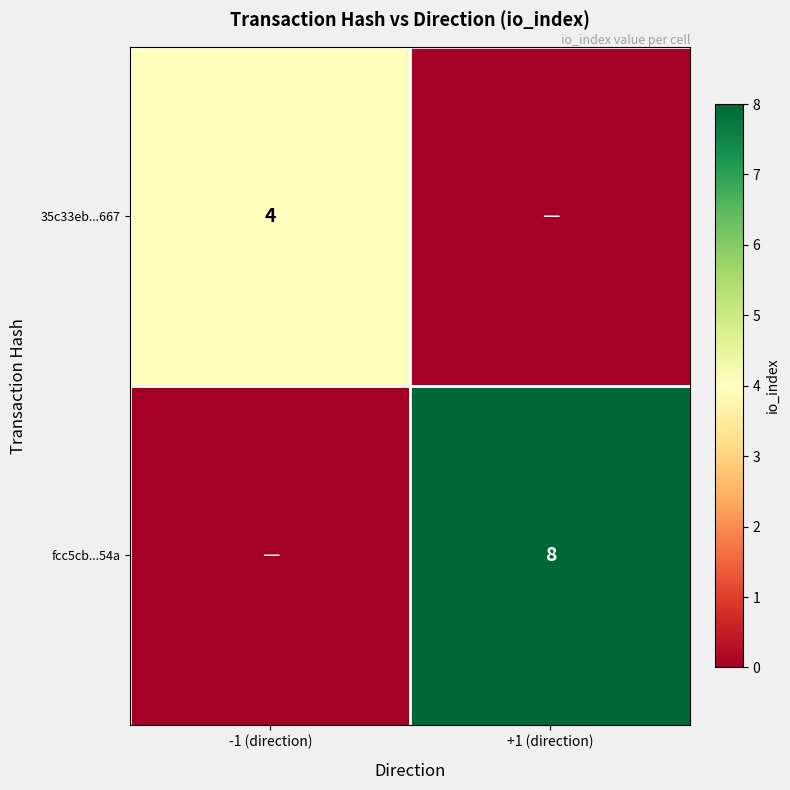

True or false: fcc5cb...54a has a value of 8 at +1 (direction).

True